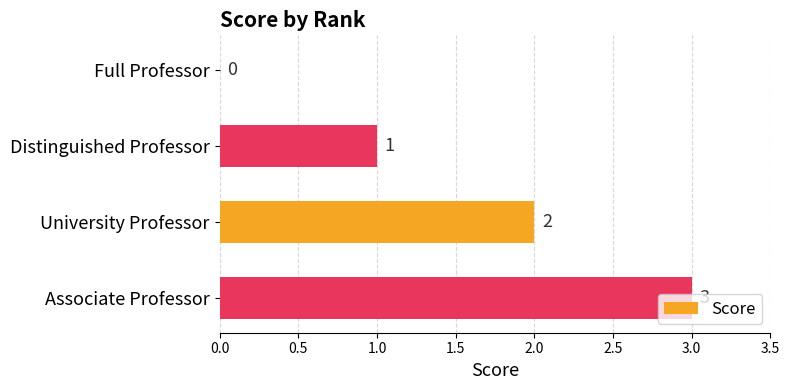

Which has a higher value, Full Professor or Associate Professor?

Associate Professor